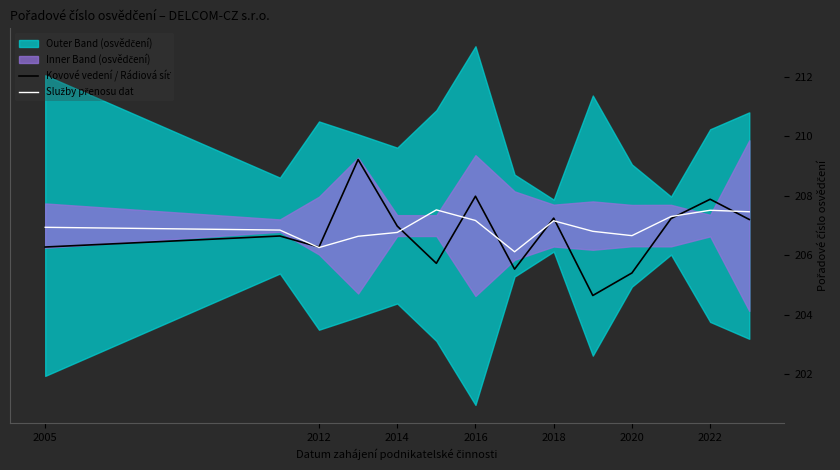

Which series has the largest total across all categories?

Služby přenosu dat